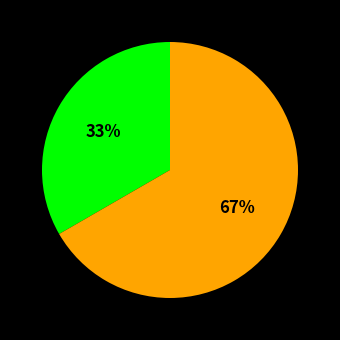

To the nearest percent, what is the average slice percentage?

50%